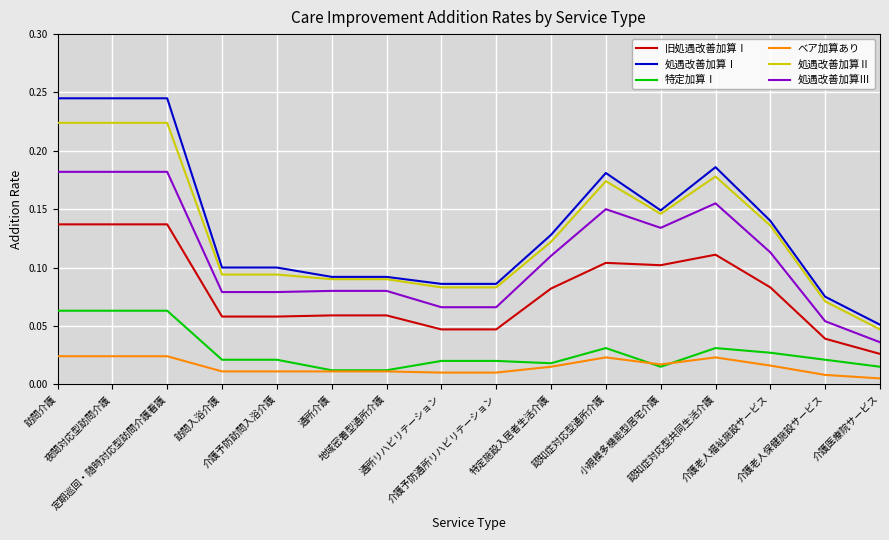

Rank the series by their maximum value, from highest to lowest.

処遇改善加算Ⅰ, 処遇改善加算Ⅱ, 処遇改善加算Ⅲ, 旧処遇改善加算Ⅰ, 特定加算Ⅰ, ベア加算あり